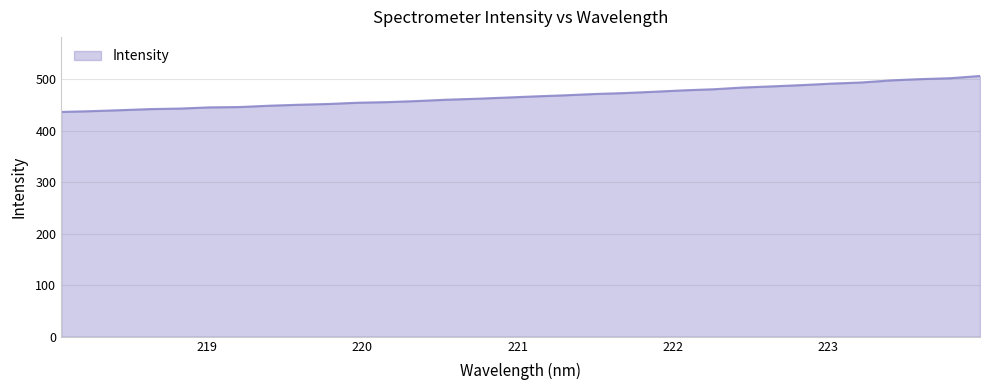

What is the greatest value displayed?

506.8